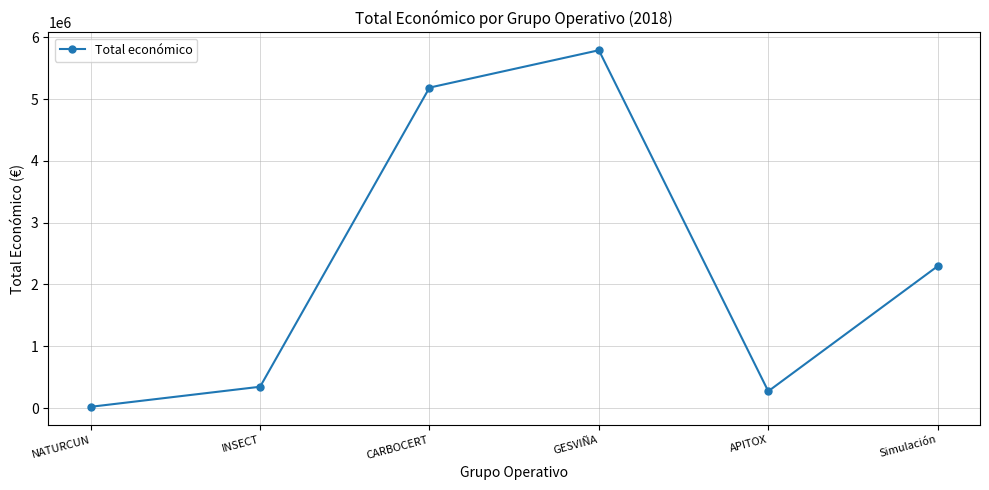

Reading right to left, what are all the values shown in this chart?

Simulación=2296067	APITOX=271552	GESVIÑA=5792221	CARBOCERT=5187255	INSECT=344243	NATURCUN=19478